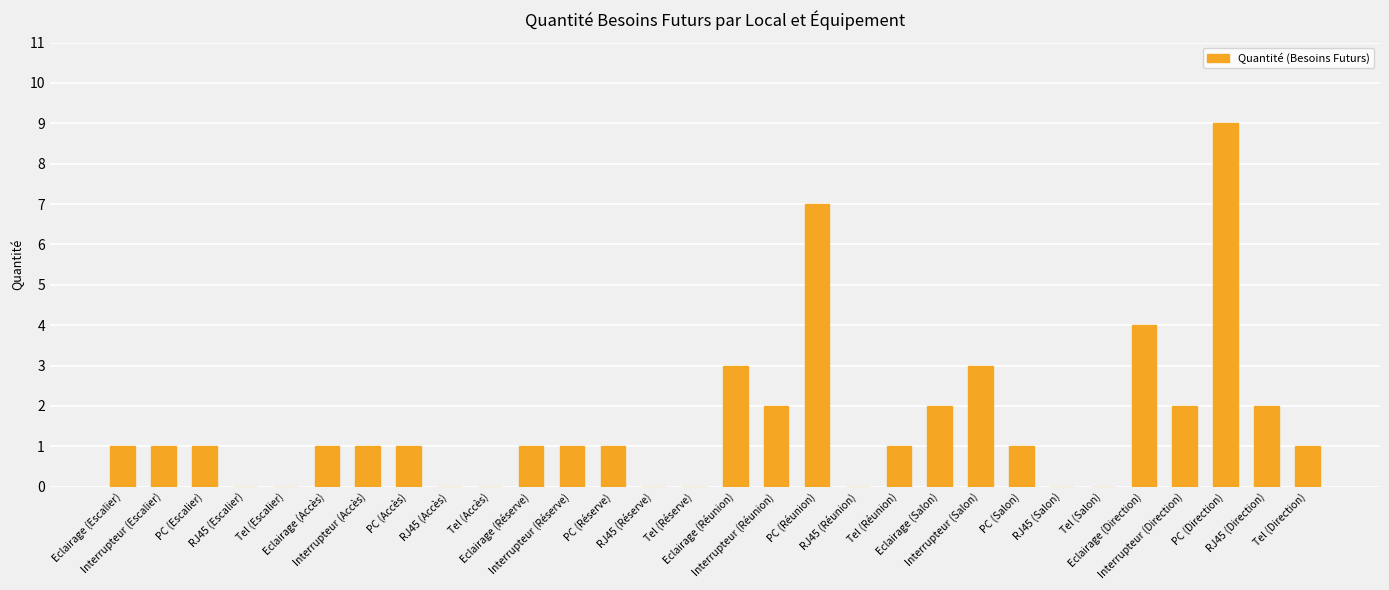

What is the sum of all values?

46